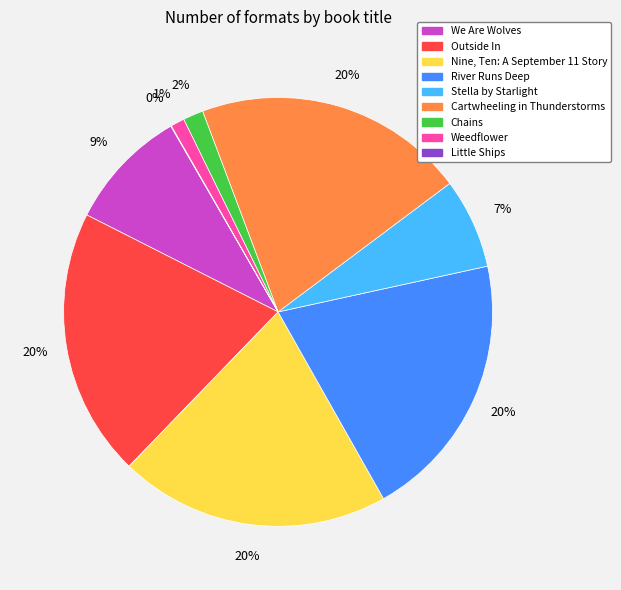

Is it true that River Runs Deep is 33% of the pie?

False